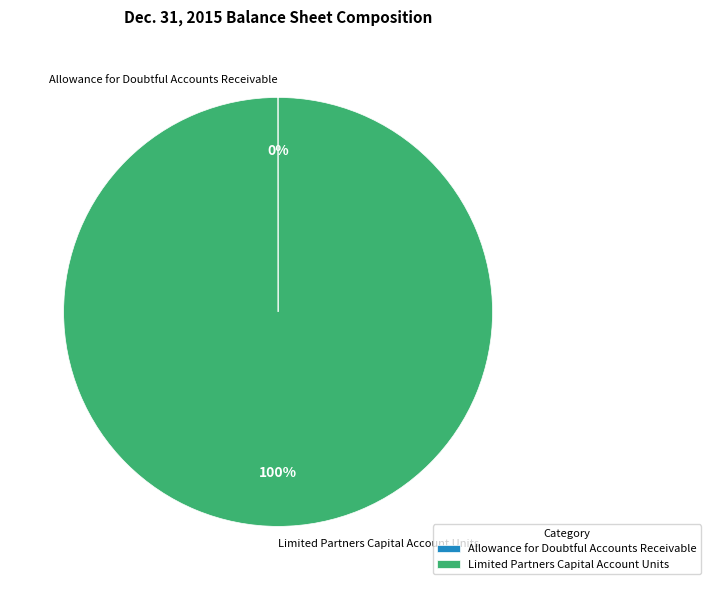

Which category has the biggest portion of the pie?

Limited Partners Capital Account Units